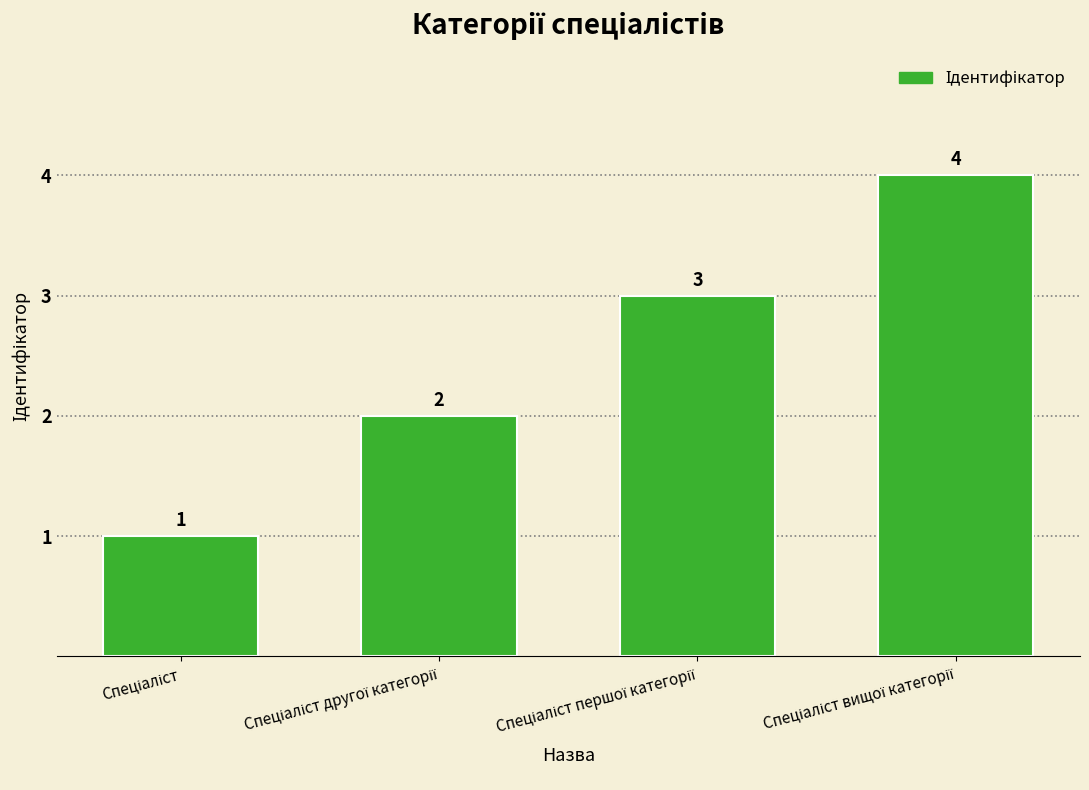

Count the values in the range 2 to 4.

3